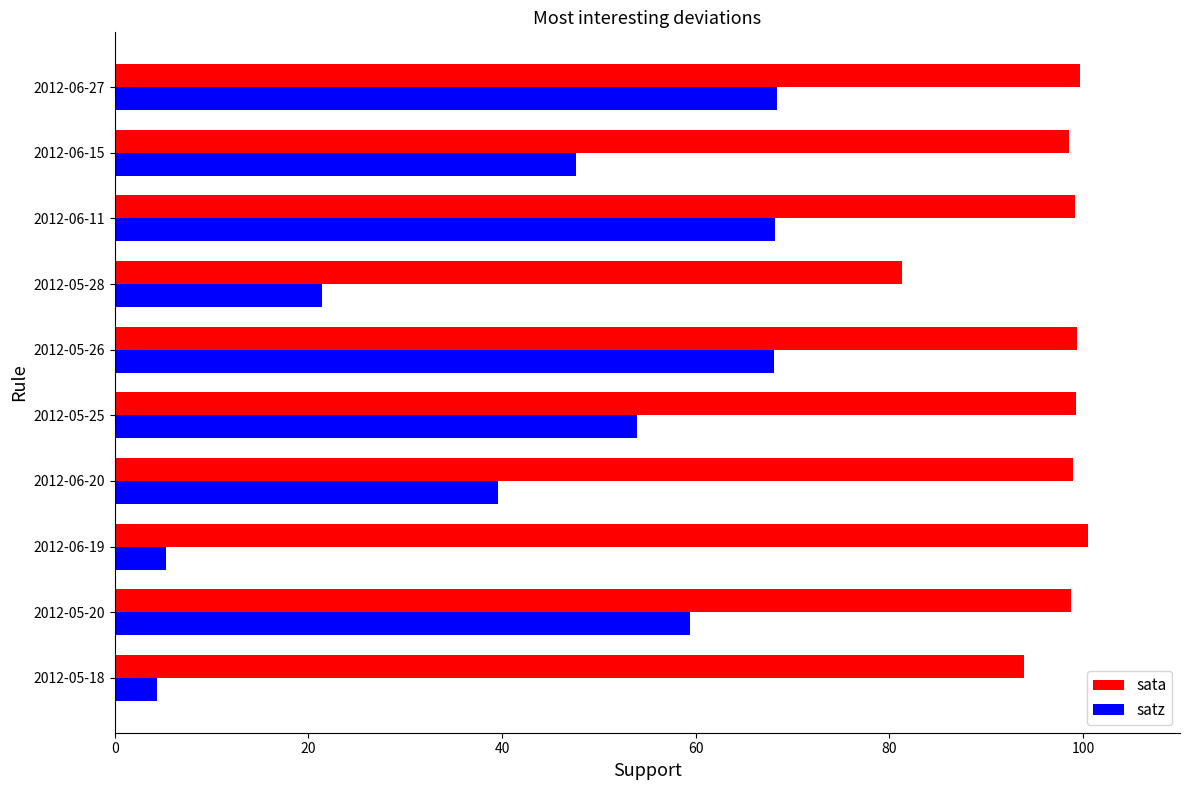

The sata series shows 55.8 at 2012-05-20. True or false?

False